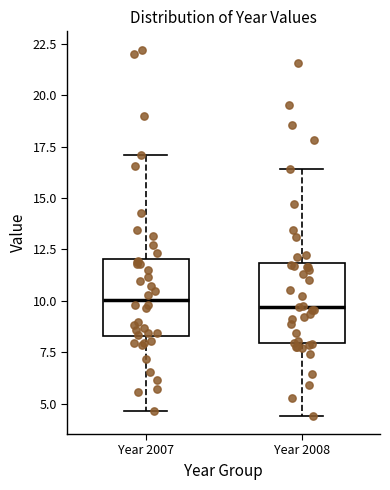

Where does the median line of the box for Year 2008 sit on the y-axis? The values are not printed on the chart, so give them approximately, as read against the axis.

9.5